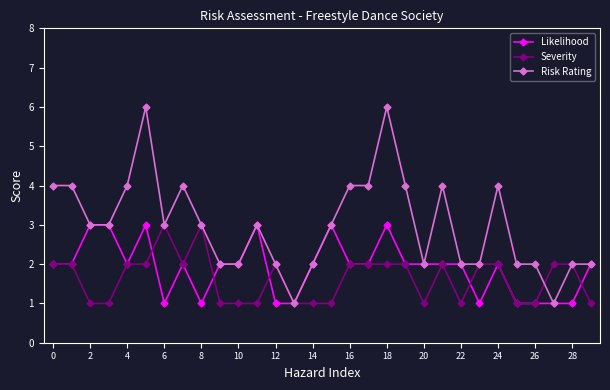

What is the greatest value displayed?

6